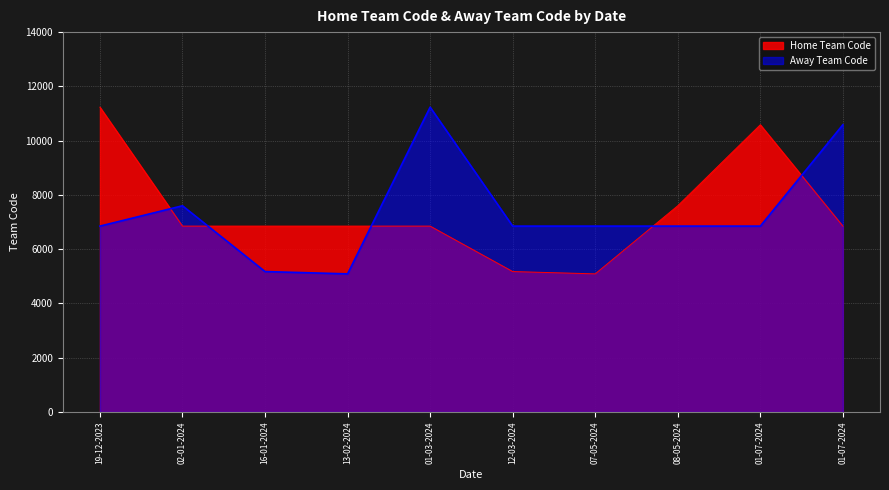

What is the difference between the maximum and minimum values in the Home Team Code series?

6144